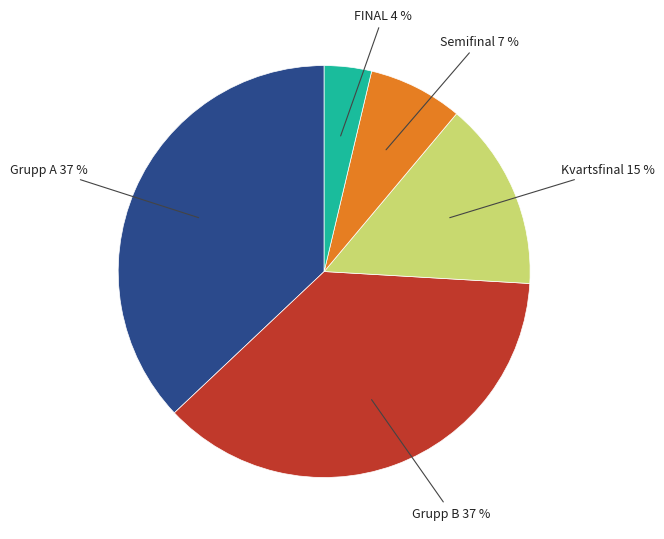

What is the smallest slice in the pie chart?

FINAL